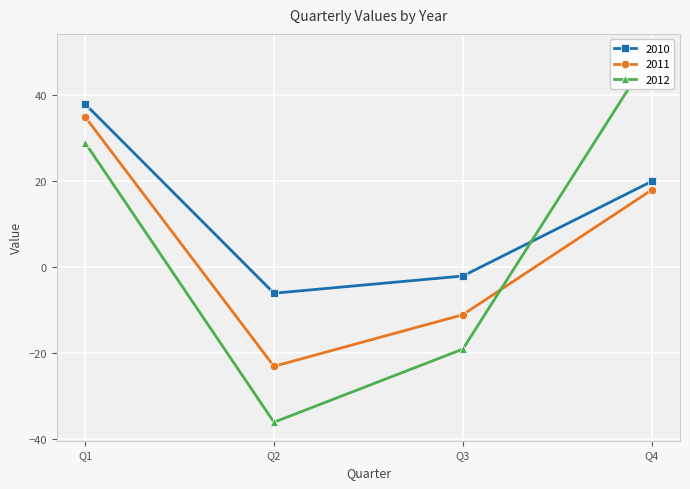

List the series in order of their overall mean, lowest first.

2011, 2012, 2010